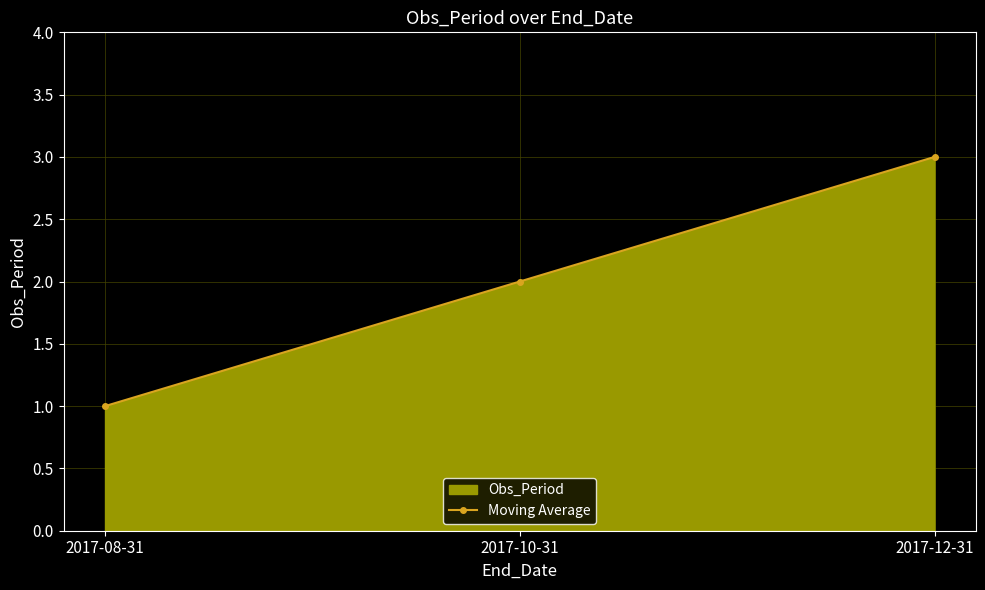

Count the values in the range 1 to 3.

3